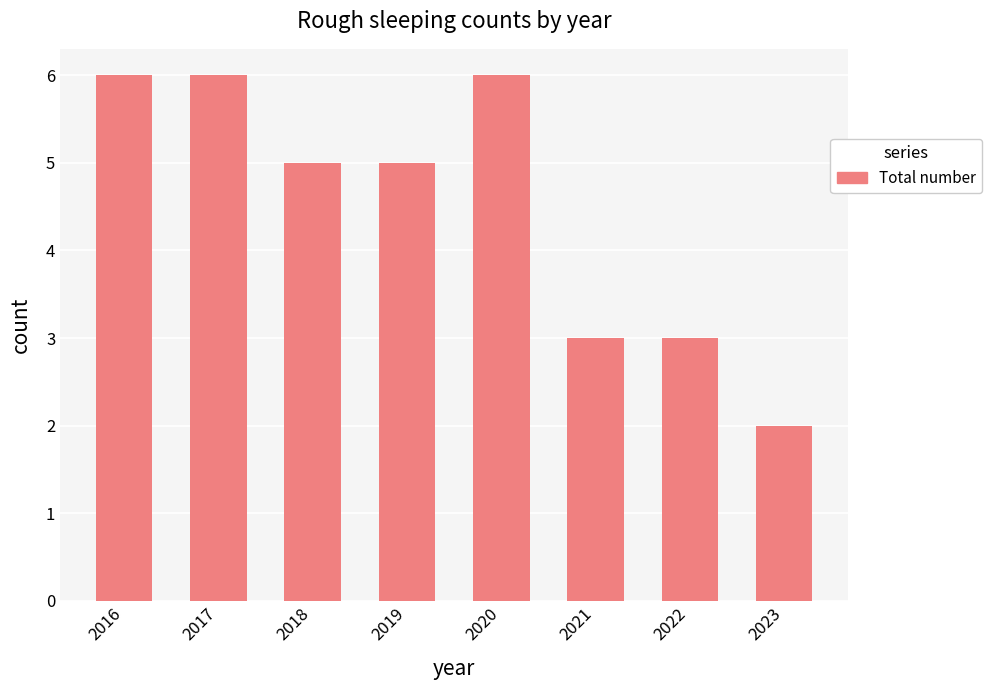

Is it true that the value at 2016 is 6?

True